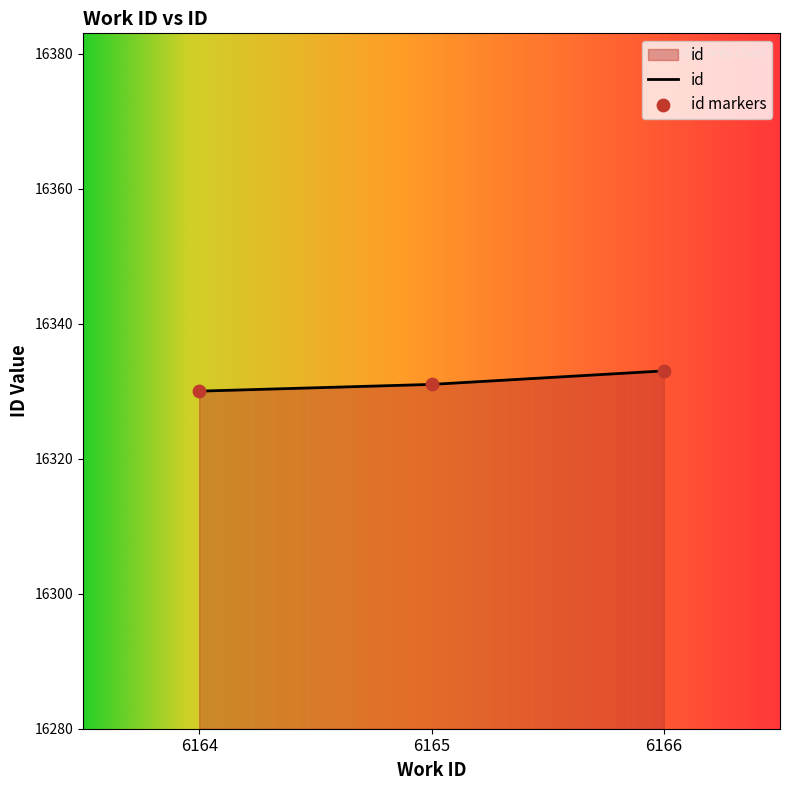

What is the change in value from 6165 to 6166?

+2